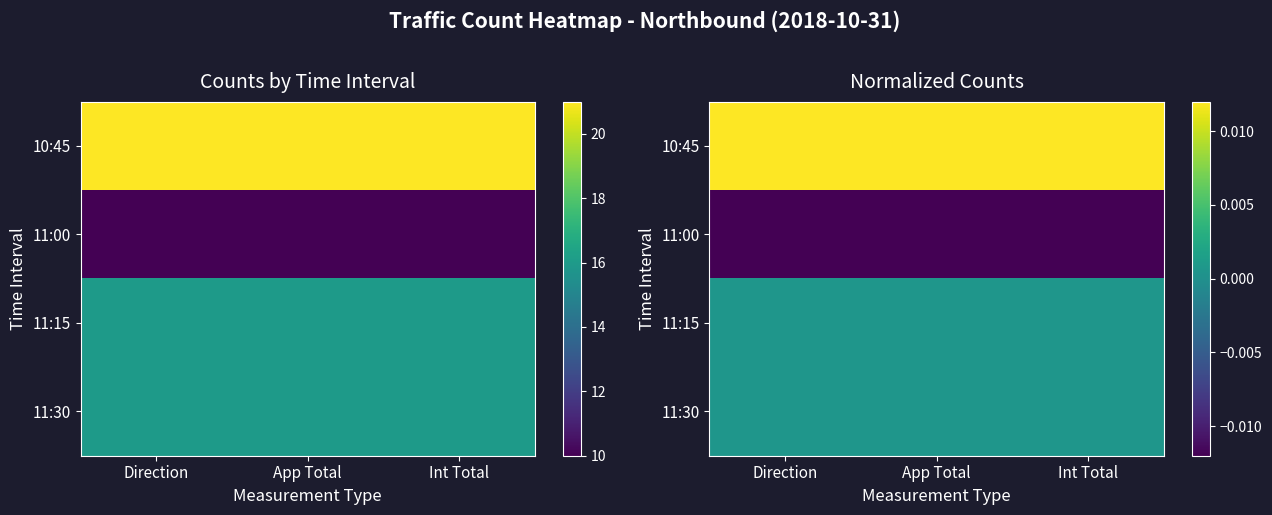

List the labels in order of 11:15 value, smallest first.

Direction, App Total, Int Total